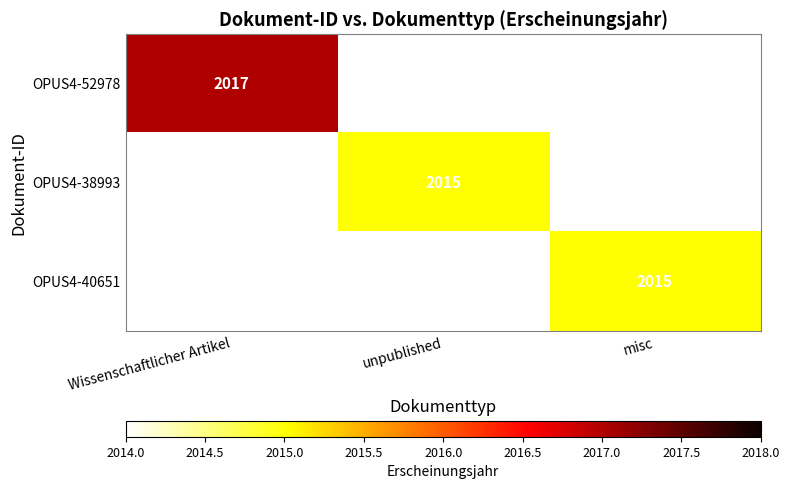

How many series are shown in this chart?

3